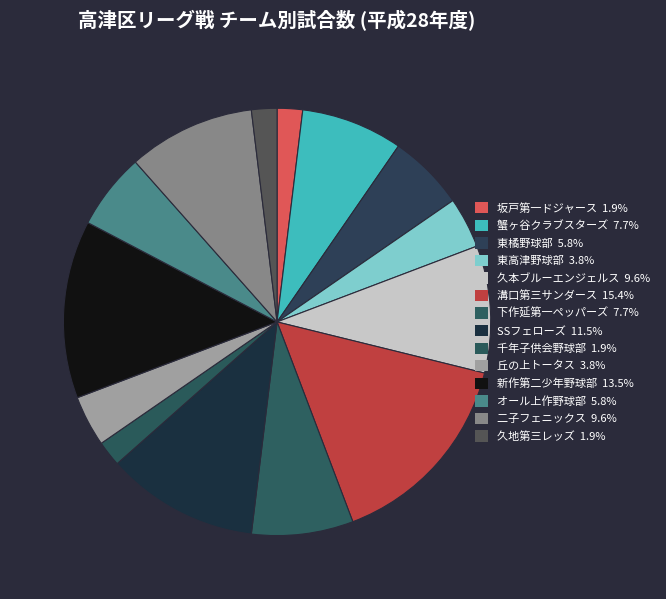

Count the number of slices in the pie.

14